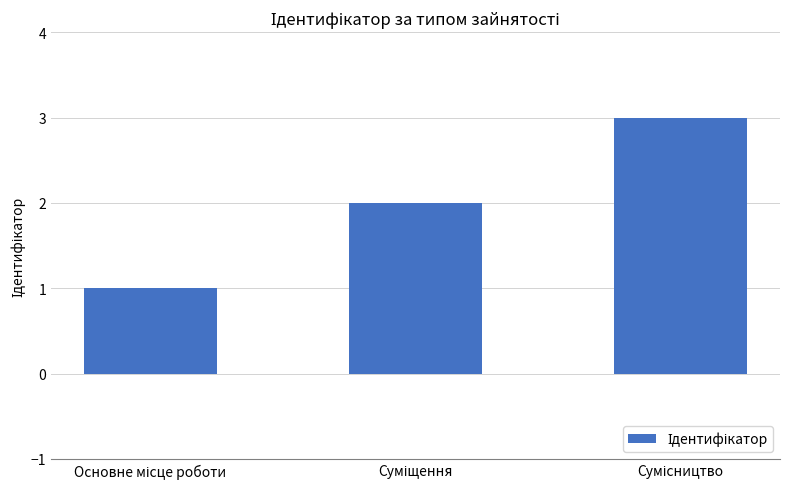

What is the maximum value shown in the chart?

3